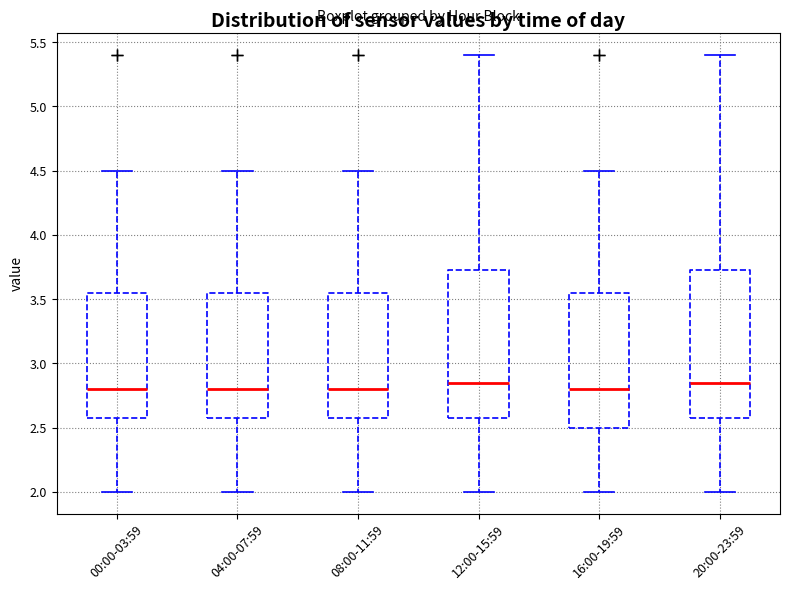

Reading left to right, transcribe this box plot: for each box, give where its median line is, the range the box spans, and where its two whiskers end, as read against the y-axis. The values are not printed on the chart, so give them approximately, as read against the axis.

00:00-03:59: median 2.80, box 2.60 to 3.55, whiskers 2.00 to 4.50
04:00-07:59: median 2.80, box 2.60 to 3.55, whiskers 2.00 to 4.50
08:00-11:59: median 2.80, box 2.60 to 3.55, whiskers 2.00 to 4.50
12:00-15:59: median 2.85, box 2.60 to 3.75, whiskers 2.00 to 5.40
16:00-19:59: median 2.80, box 2.50 to 3.55, whiskers 2.00 to 4.50
20:00-23:59: median 2.85, box 2.60 to 3.75, whiskers 2.00 to 5.40